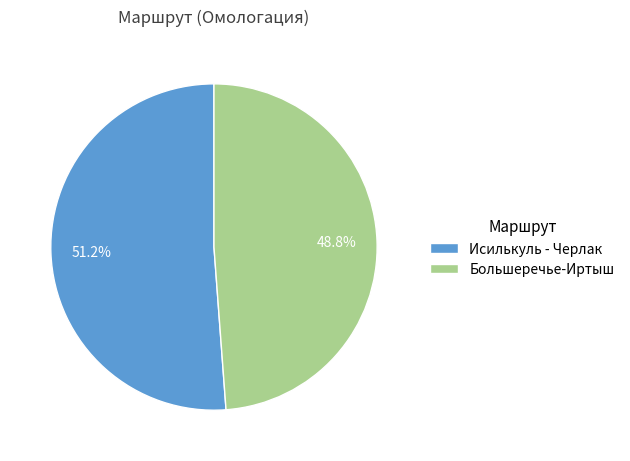

How many slices are in this pie chart?

2